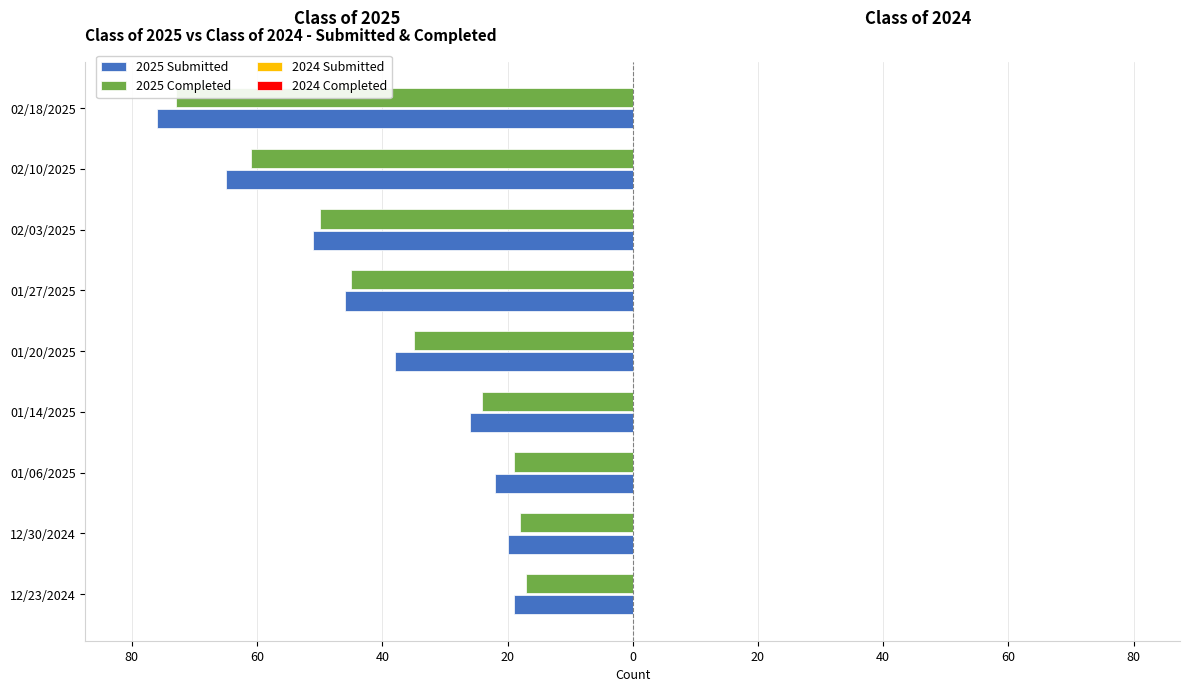

Which series changed the most between 100 and 0?

2025 Completed